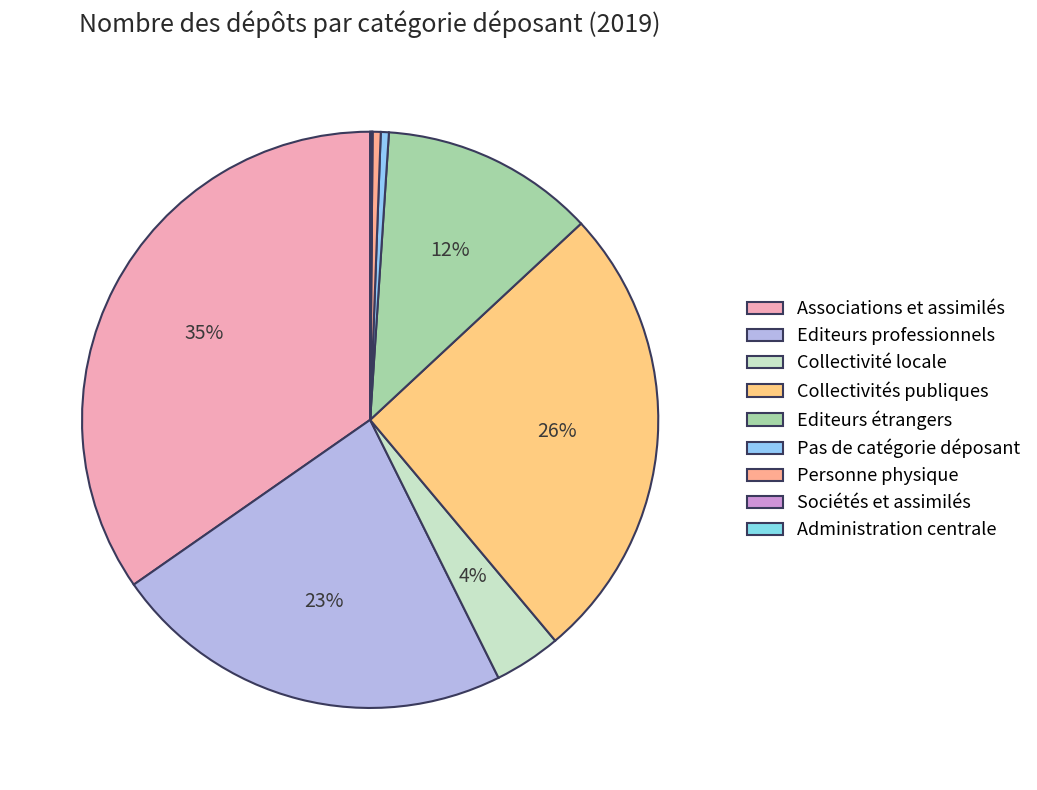

Is it true that Personne physique is 1% of the pie?

False